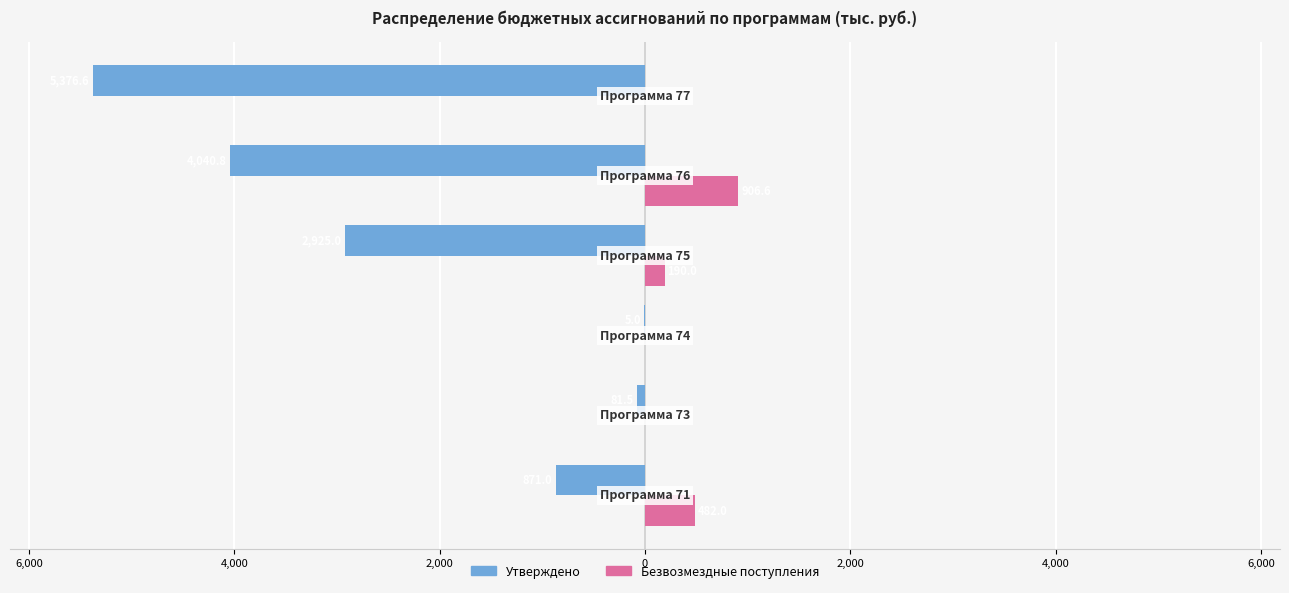

What are all the series names shown in the legend?

Утверждено, Безвозмездные поступления